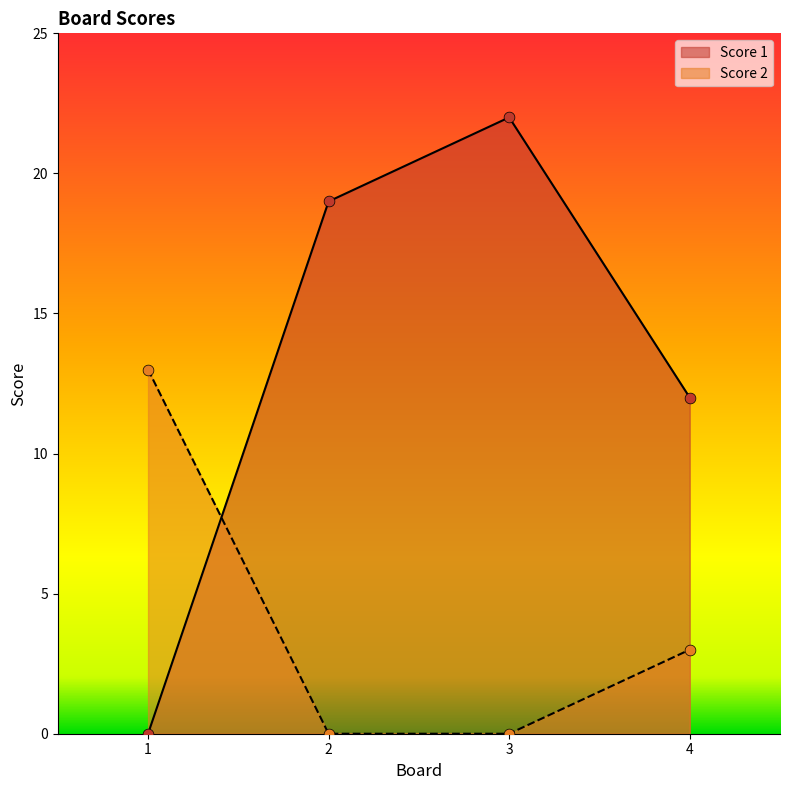

What are all the series names shown in the legend?

Score 1, Score 2